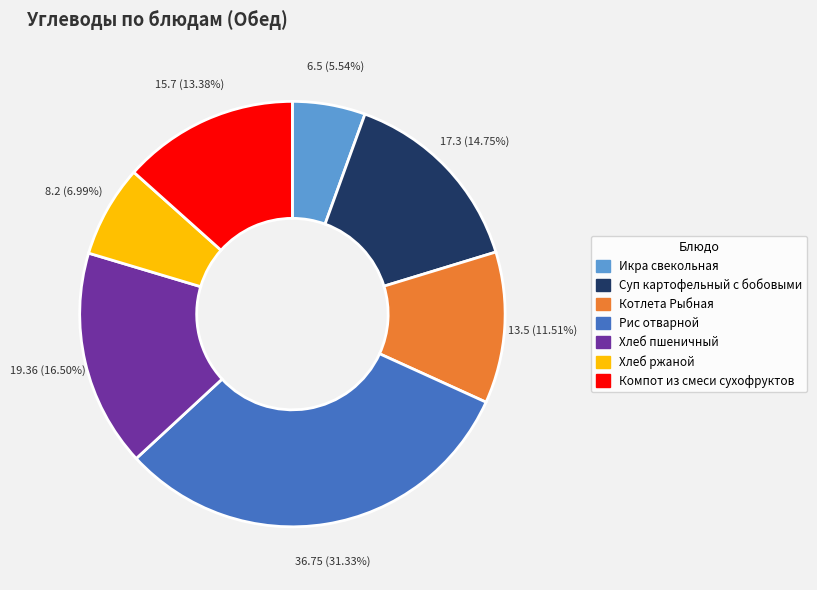

Is it true that Компот из смеси сухофруктов is 8% of the pie?

False